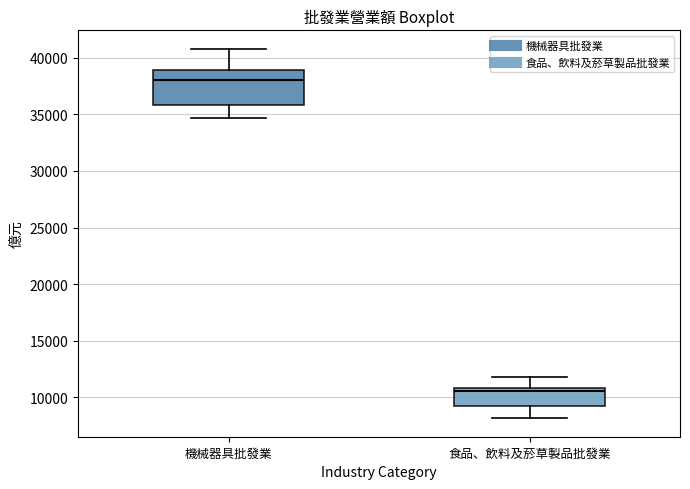

Which box's median line is the highest?

機械器具批發業